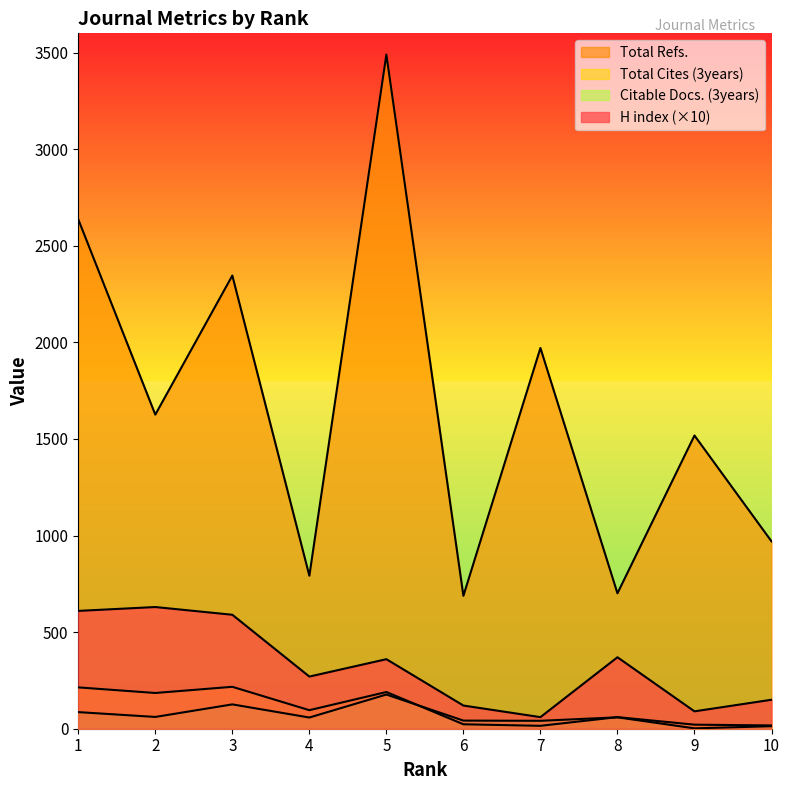

True or false: Total Refs. and Total Cites (3years) intersect in this chart.

False